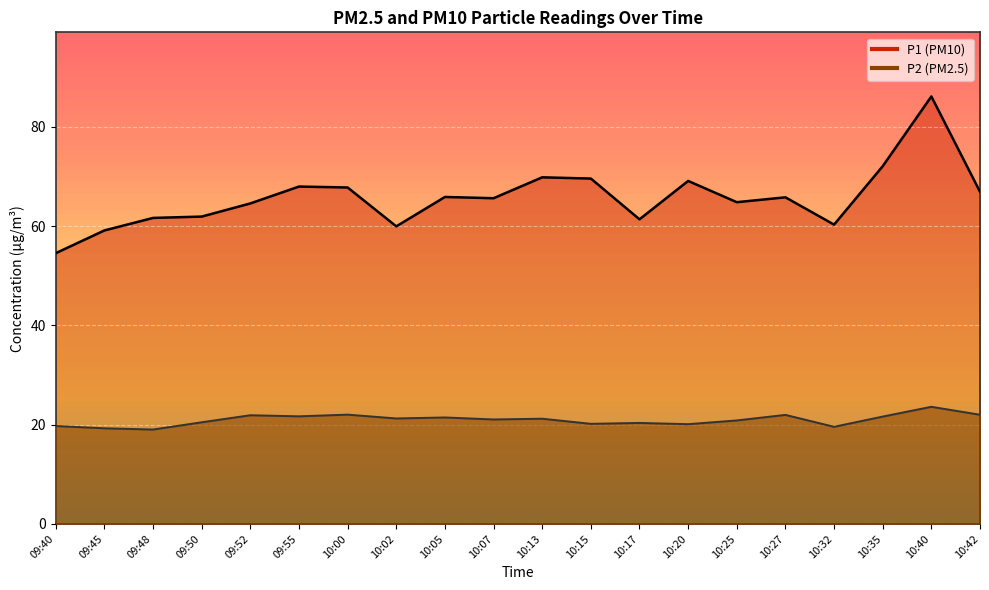

What is the sum of all P2 values?

419.3